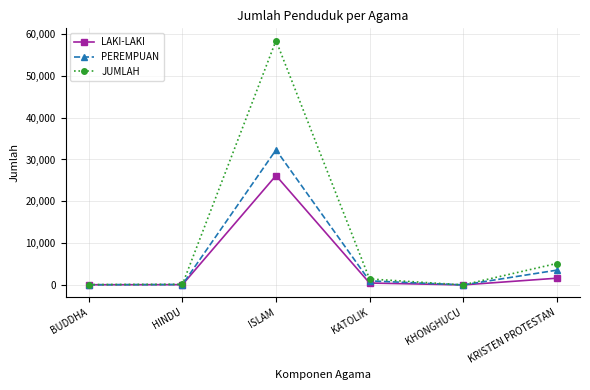

How many distinct data groups are displayed?

3